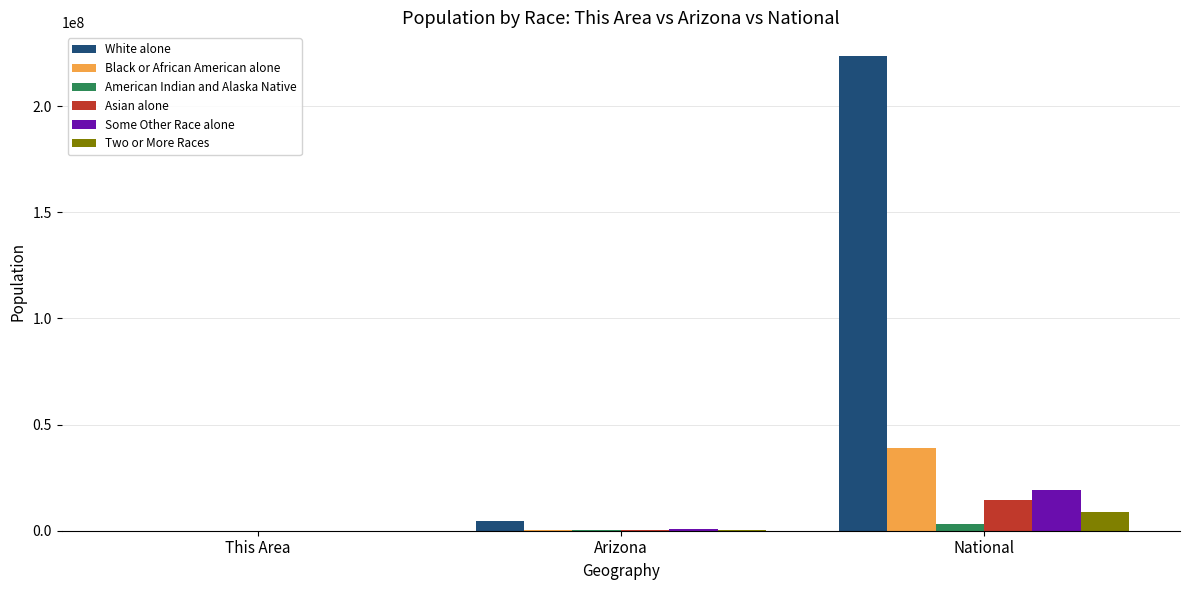

Which category has the highest value in the Two or More Races series?

National